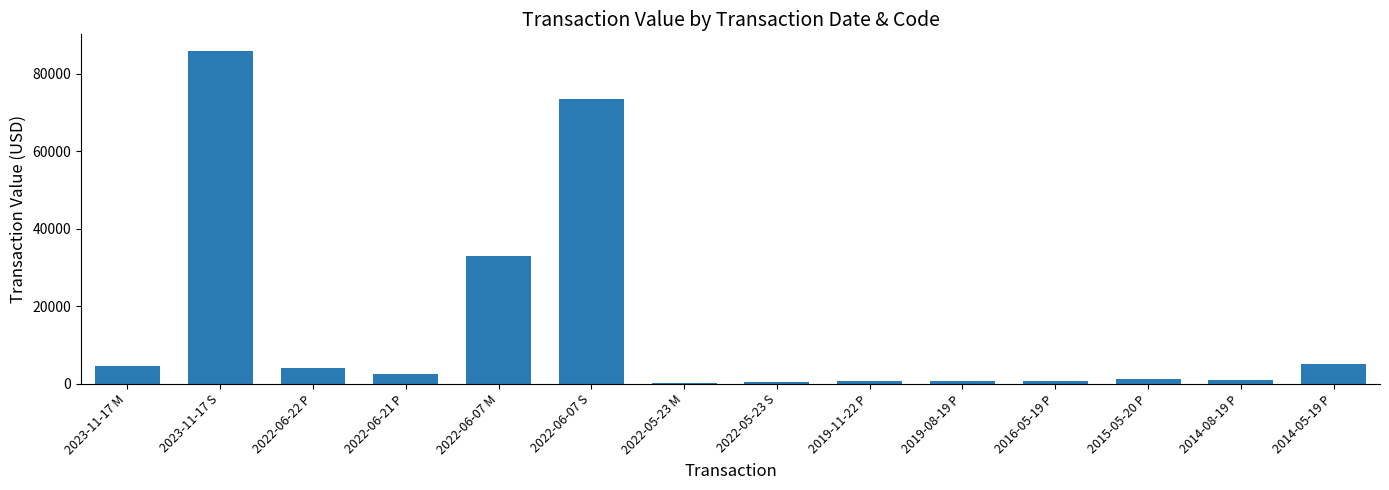

What is the maximum value shown in the chart?

85867